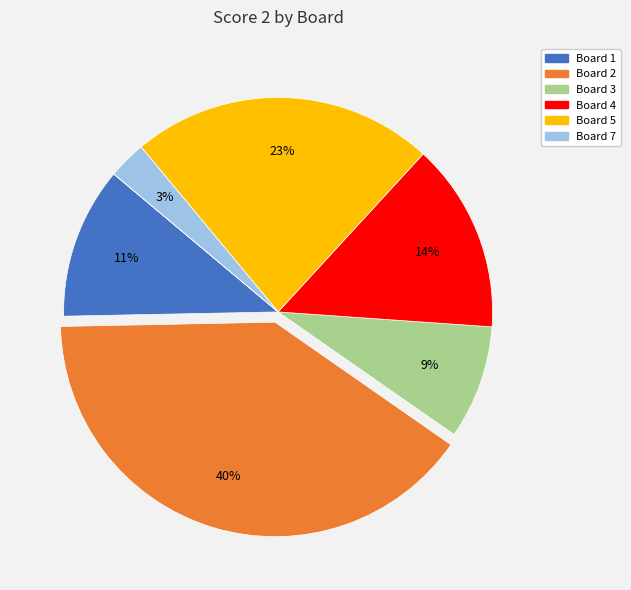

Does any single category account for the majority?

No